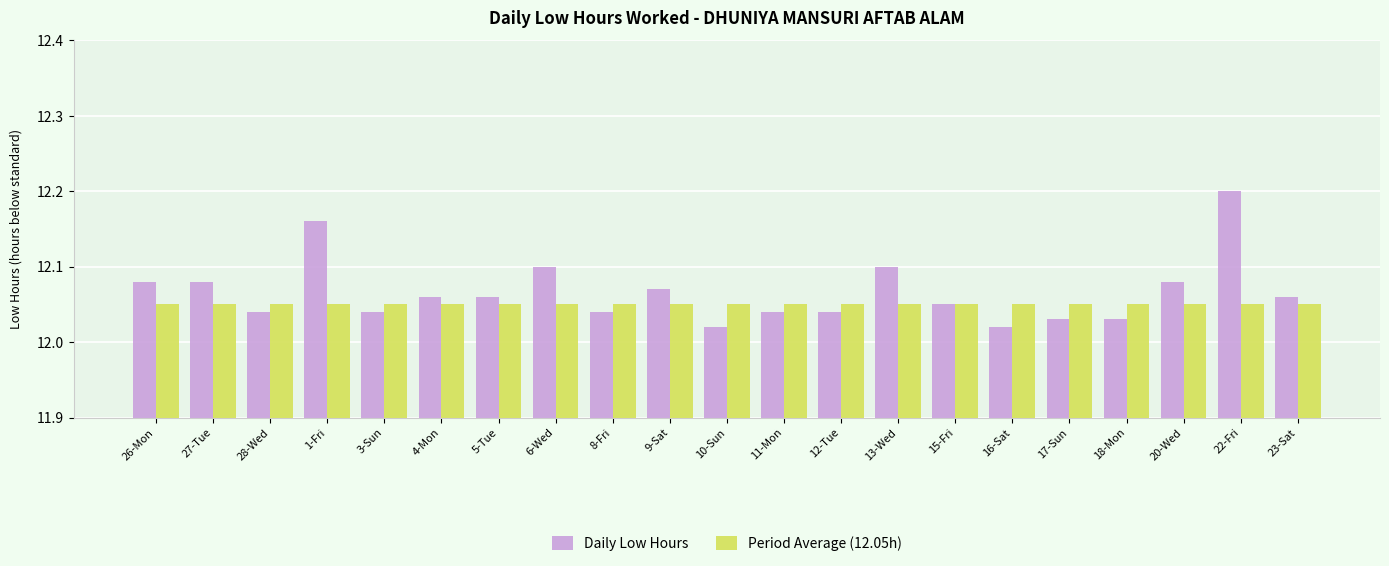

At which label does Daily Low Hours reach its peak?

22-Fri